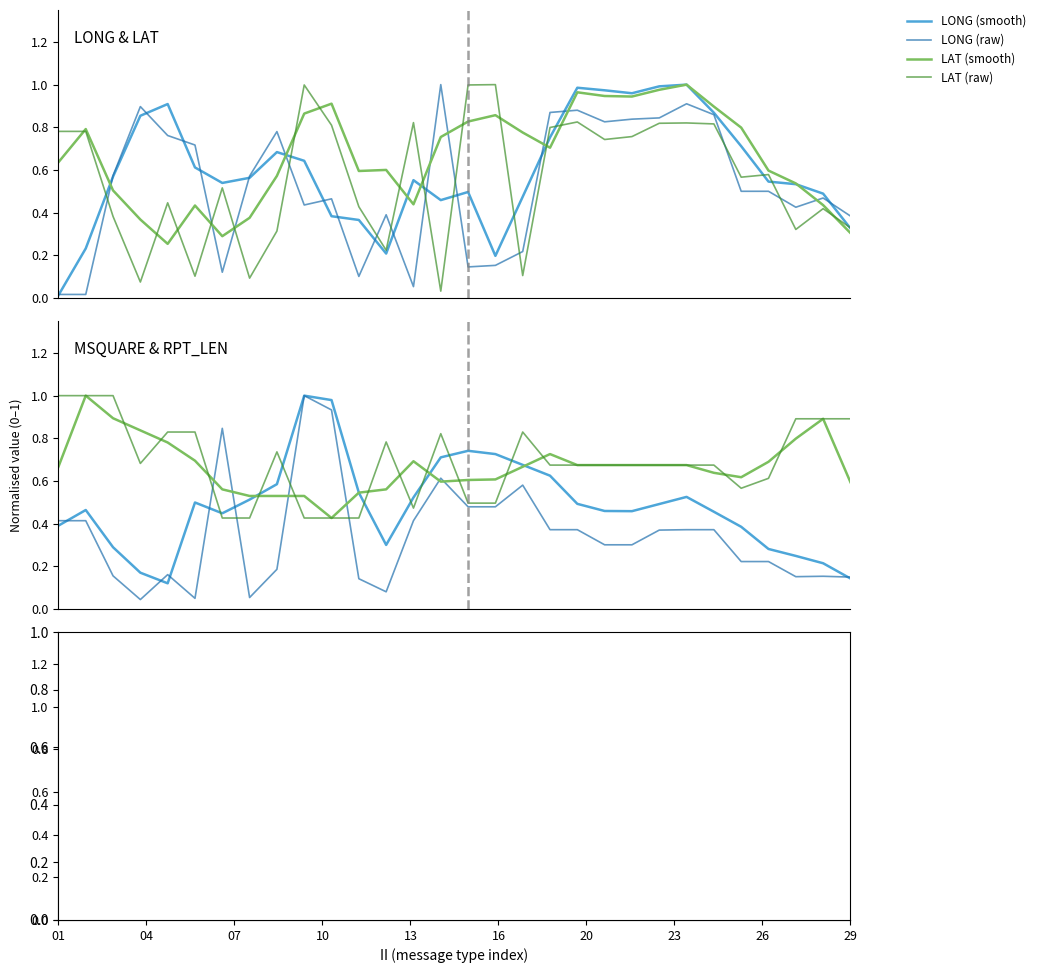

Reading left to right, list all the values displayed in this chart.

LONG: 0.0	0.0	0.6	0.9	0.8	0.7	0.1	0.6	0.8	0.4	0.5	0.1	0.4	0.1	1.0	0.1	0.2	0.2	0.9	0.9	0.8	0.8	0.8	0.9	0.9	0.5	0.5	0.4	0.5	0.4
LAT: 0.8	0.8	0.4	0.1	0.4	0.1	0.5	0.1	0.3	1.0	0.8	0.4	0.2	0.8	0.0	1.0	1.0	0.1	0.8	0.8	0.7	0.8	0.8	0.8	0.8	0.6	0.6	0.3	0.4	0.3
MSQUARE: 0.4	0.4	0.2	0.0	0.2	0.0	0.8	0.1	0.2	1.0	0.9	0.1	0.1	0.4	0.6	0.5	0.5	0.6	0.4	0.4	0.3	0.3	0.4	0.4	0.4	0.2	0.2	0.2	0.2	0.1
RPT_LEN: 1.0	1.0	1.0	0.7	0.8	0.8	0.4	0.4	0.7	0.4	0.4	0.4	0.8	0.5	0.8	0.5	0.5	0.8	0.7	0.7	0.7	0.7	0.7	0.7	0.7	0.6	0.6	0.9	0.9	0.9